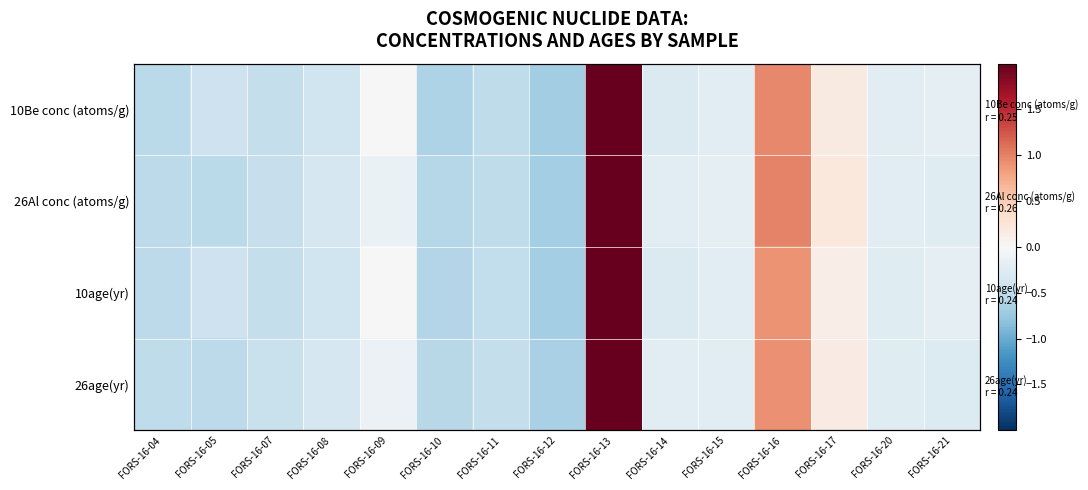

What is the minimum value shown in the chart?

-0.7